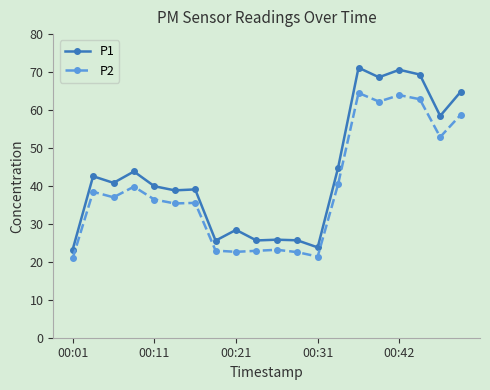

What is the highest value of the P1 series?

71.2